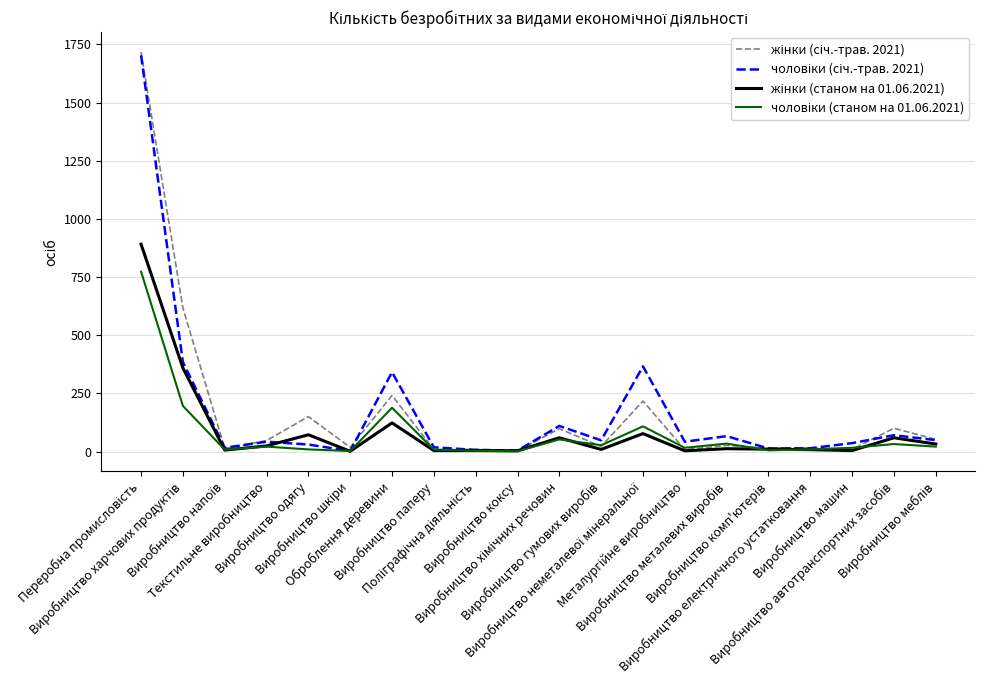

What is the greatest value displayed?

1717